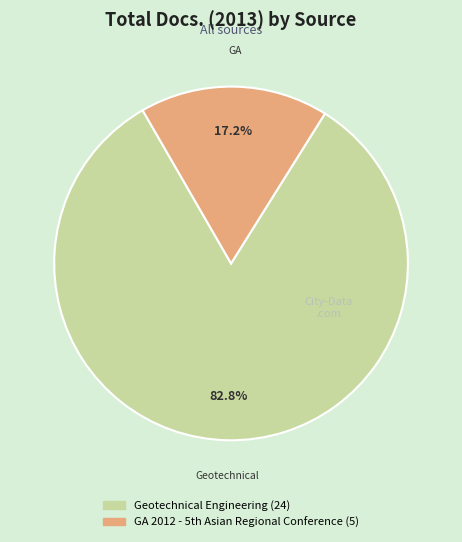

Which slice represents more than half of the pie?

Geotechnical Engineering